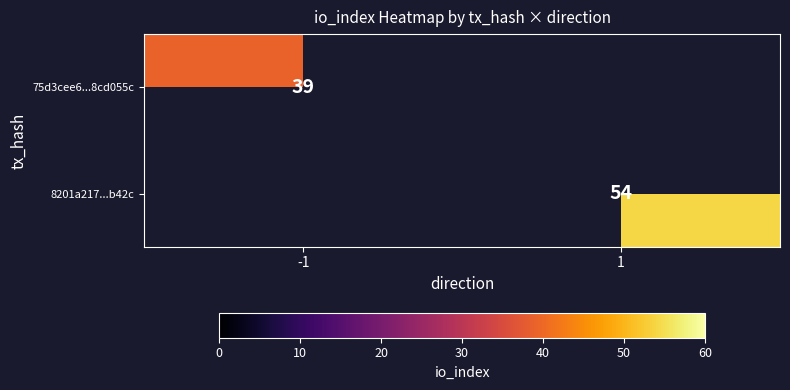

Is it true that 8201a217...b42c equals 34 at 1?

False